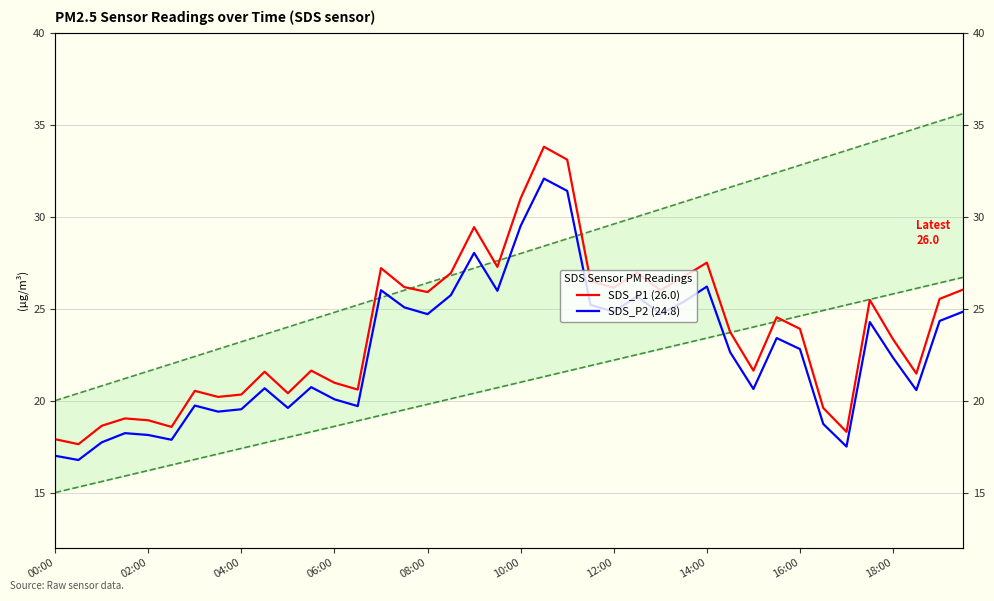

How many lines are shown in the chart?

2